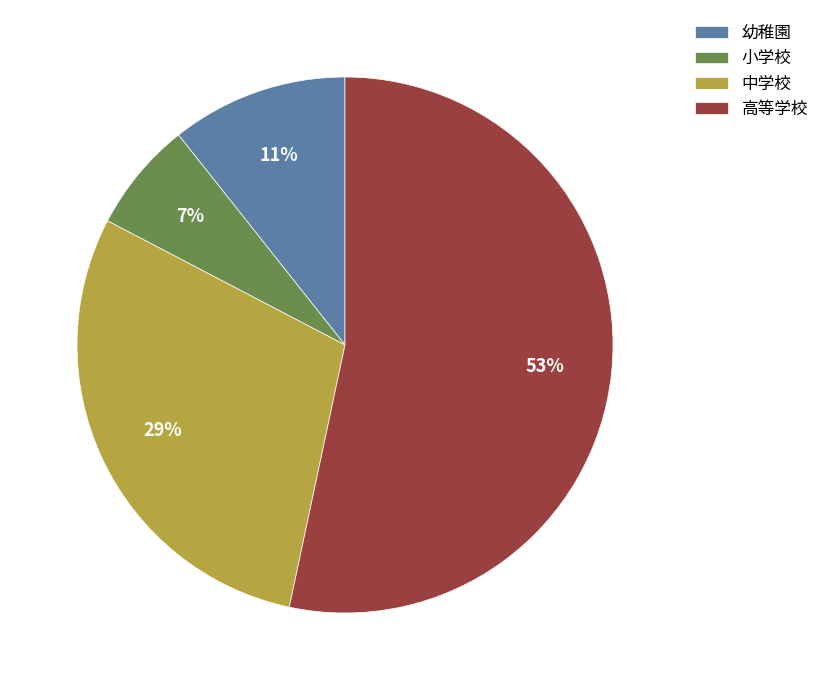

Which slice is the smallest?

小学校